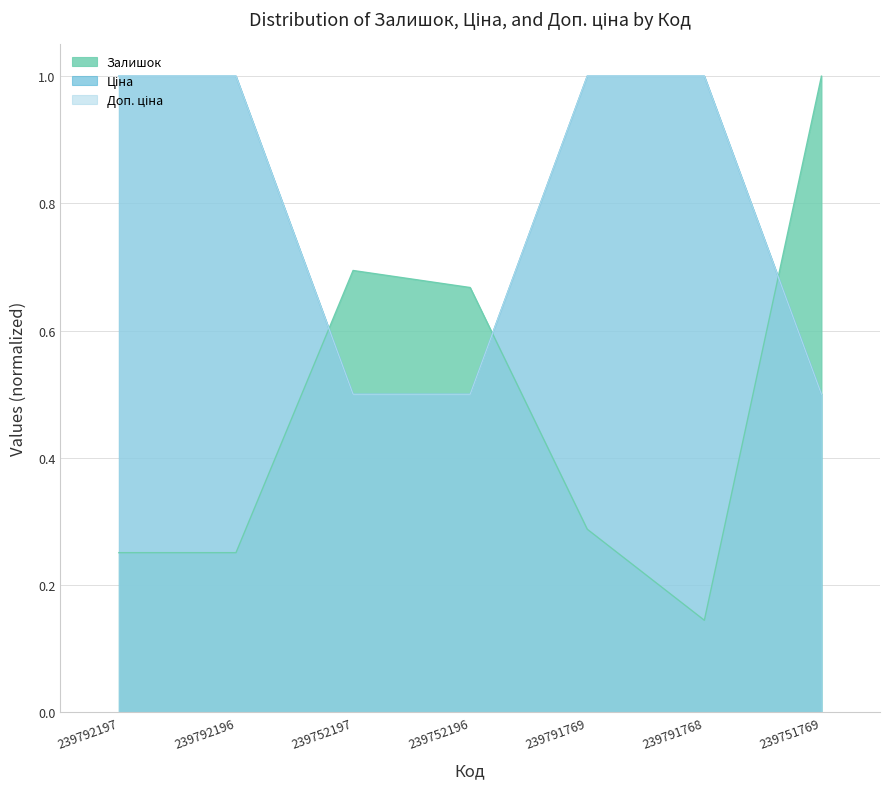

At which category is the sum across all series the highest?

239791769